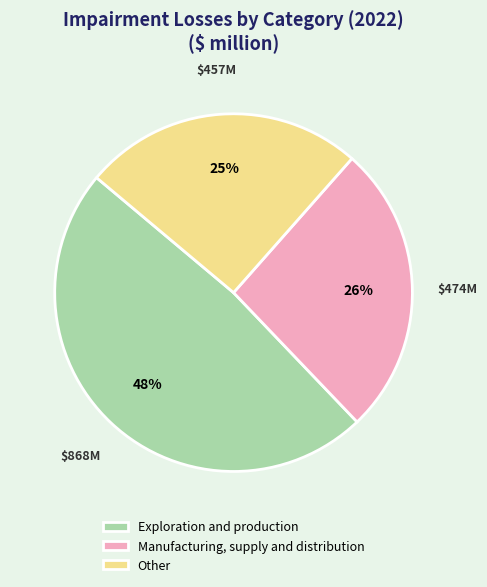

The Other slice represents 25% of the pie. True or false?

True